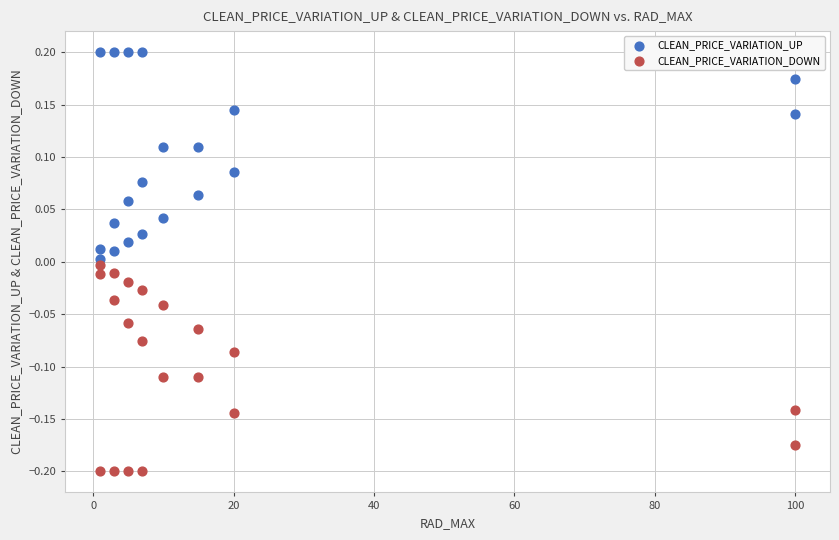

Which series reaches the maximum Y coordinate?

CLEAN_PRICE_VARIATION_UP